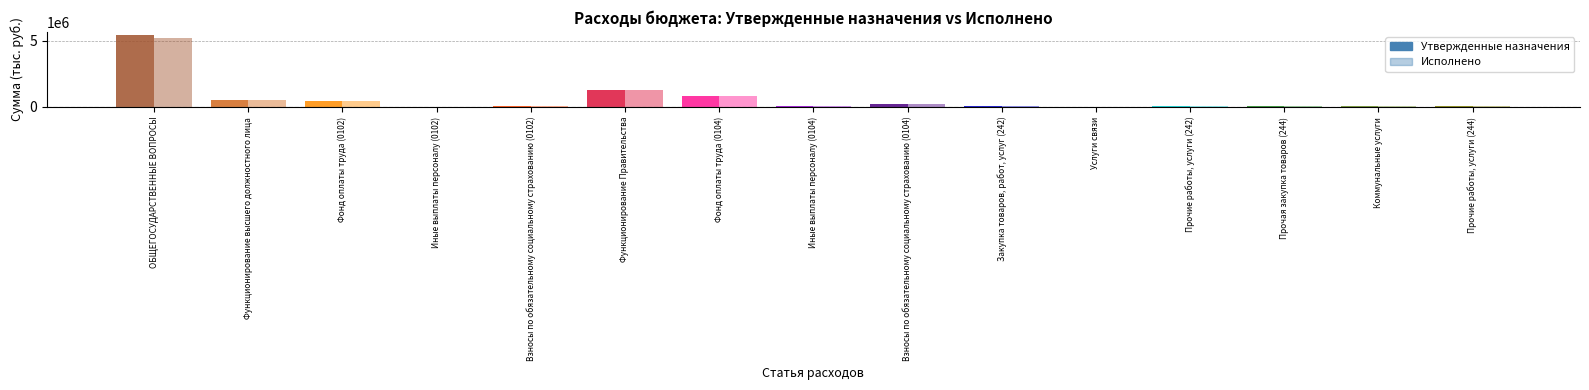

Reading right to left, extract all data points from this chart.

Утвержденные назначения: 40583.2	48077.3	88660.5	36012.0	18000.0	54012.0	195808.0	43992.0	861347.6	1249117.2	103200.0	19996.0	436812.0	560008.0	5404000.0
Исполнено: 40583.2	46880.6	87463.8	36012.0	17493.5	53505.4	194353.4	43992.0	861347.6	1245959.2	103200.0	19996.0	434526.0	557722.0	5226423.9